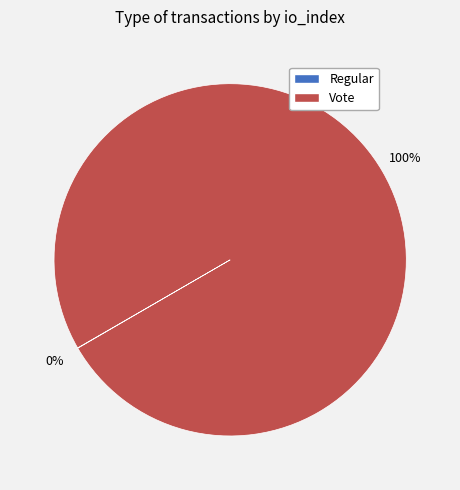

Which slice is the largest?

Vote